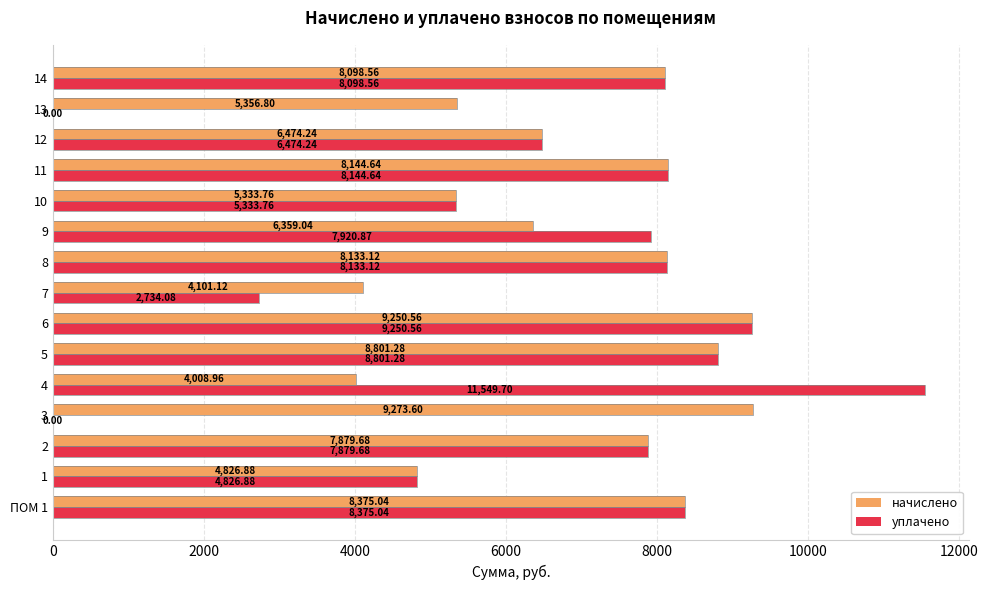

Which series changed the most between 3 and 6?

уплачено